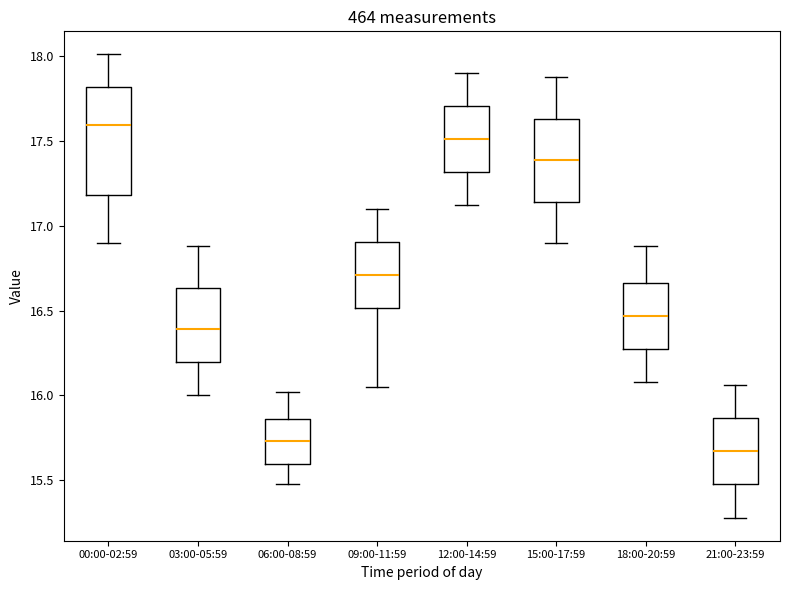

Comparing the boxes themselves (not the whiskers), which one is the tallest?

00:00-02:59